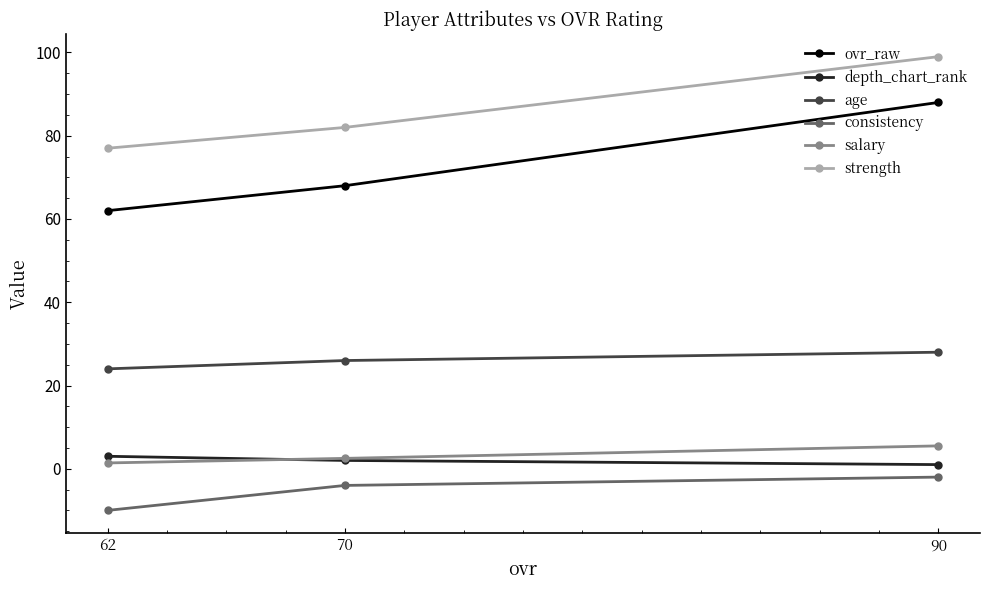

Rank the series at 90 from lowest to highest value.

consistency, depth_chart_rank, salary, age, ovr_raw, strength